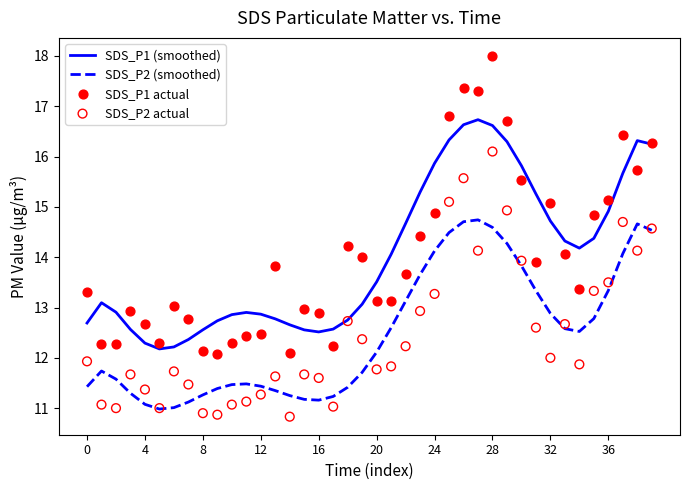

Which series has the largest total across all categories?

SDS_P1 actual